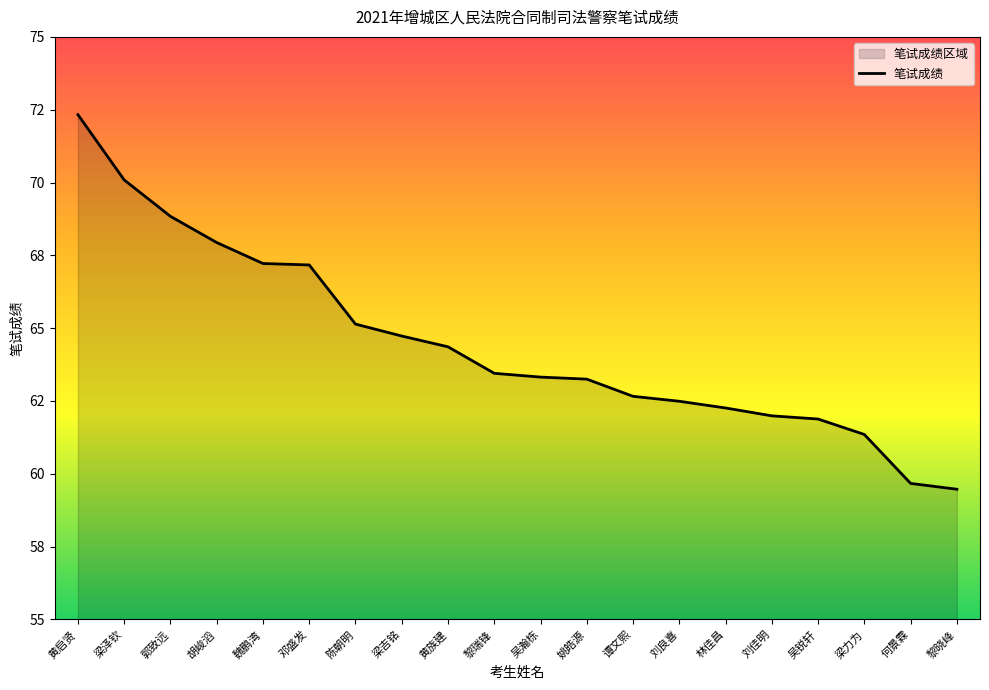

The chart shows a value of 63.5 at 黎瑞锋. True or false?

True